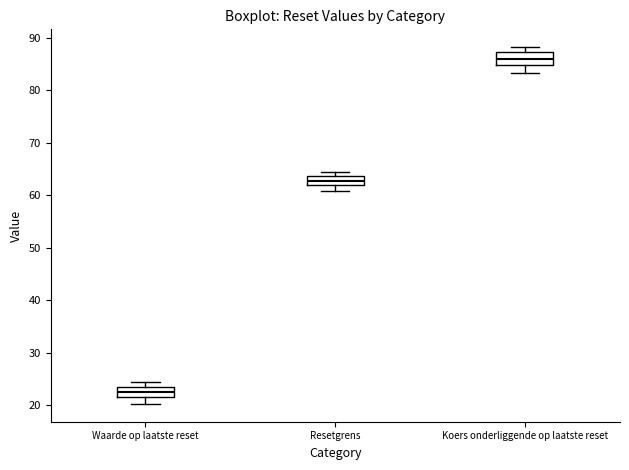

Reading left to right, read every box against the y-axis: the position of its median line, the range the box covers, and the ends of its whiskers. The values are not printed on the chart, so give them approximately, as read against the axis.

Waarde op laatste reset: median 23 (inside the box), box 22 to 23, whiskers 20 to 24
Resetgrens: median 63, box 62 to 64, whiskers 61 to 64 (just above the box's upper edge)
Koers onderliggende op laatste reset: median 86, box 85 to 87, whiskers 83 to 88